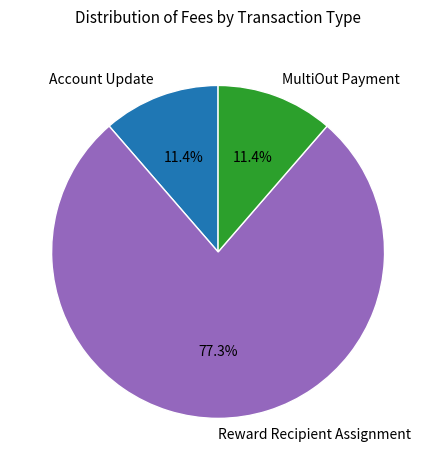

Which slice represents more than half of the pie?

Reward Recipient Assignment